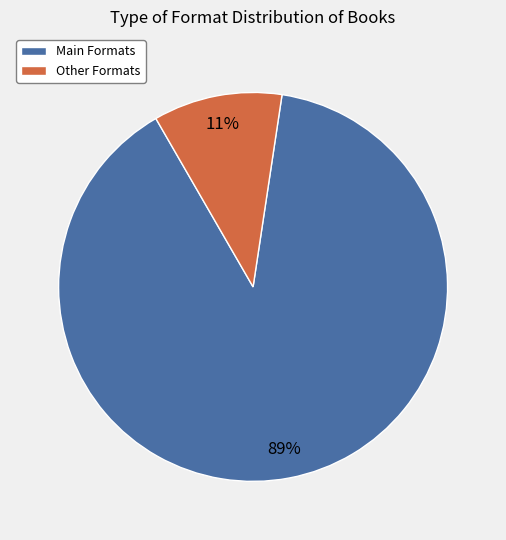

Rank the categories by value from lowest to highest.

Other Formats, Main Formats